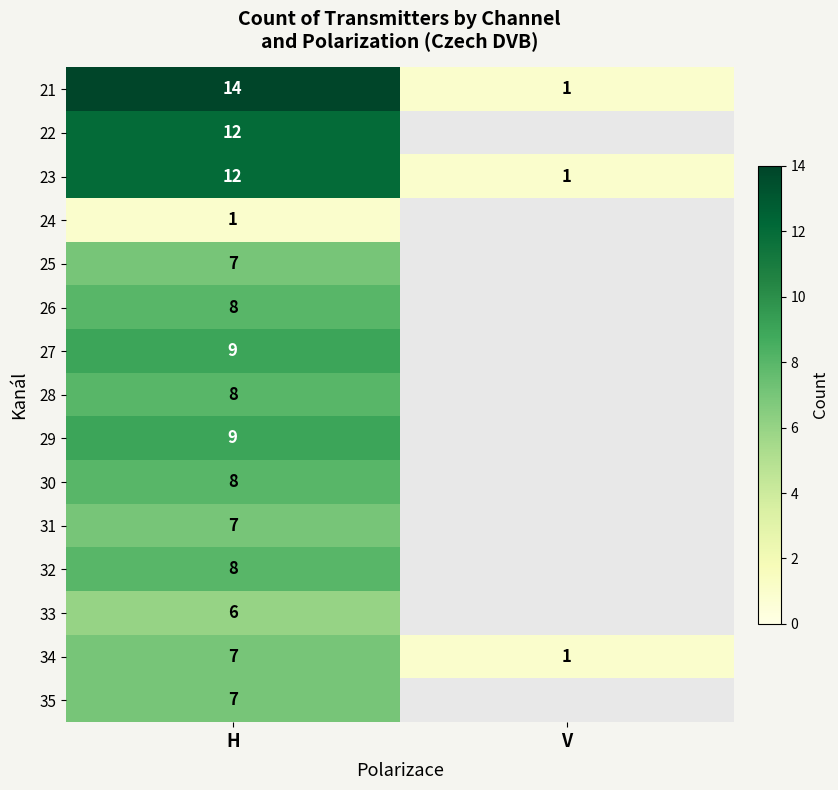

The value of 29 at H is 4.9. True or false?

False